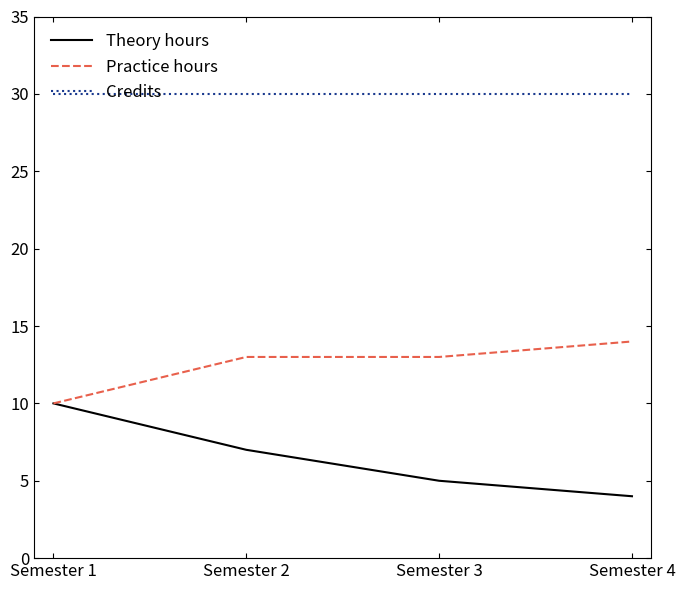

How many lines are shown in the chart?

3